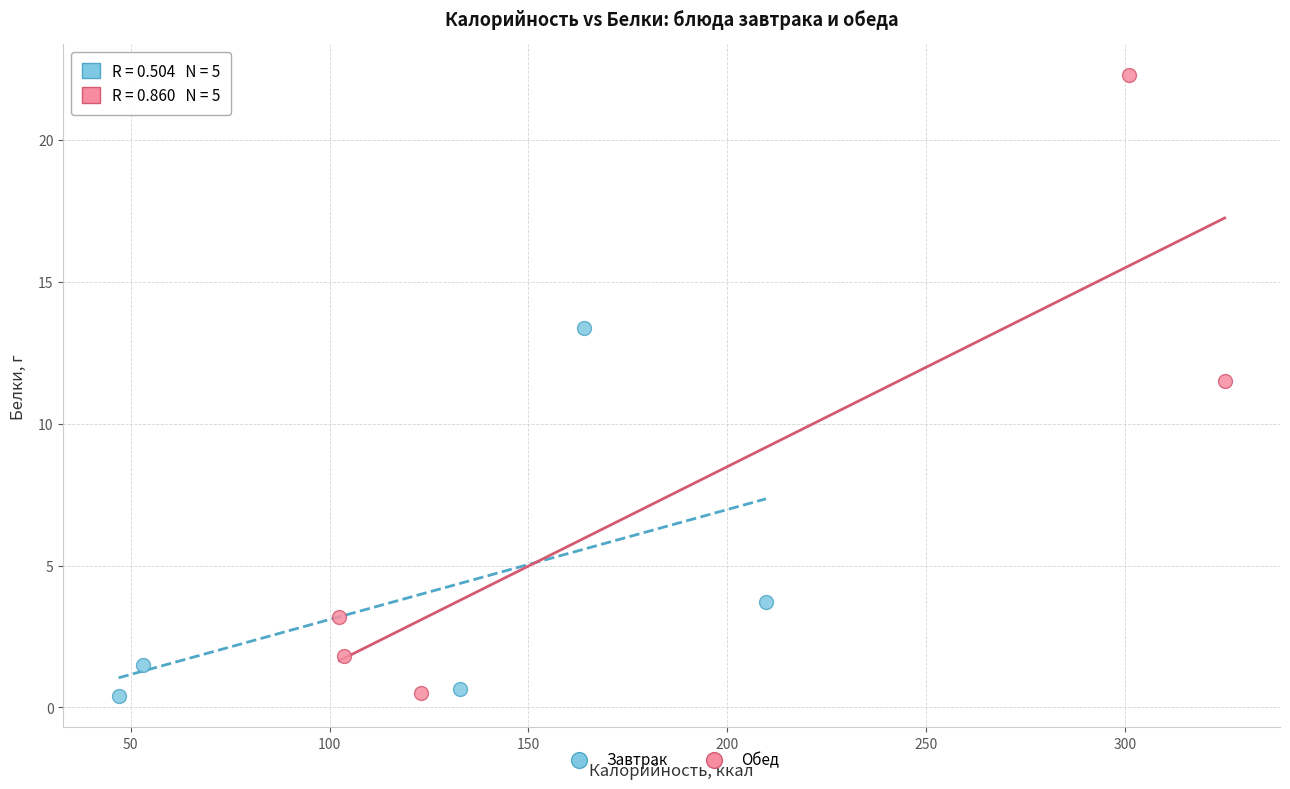

Which series has the largest Y range (max minus min)?

Обед